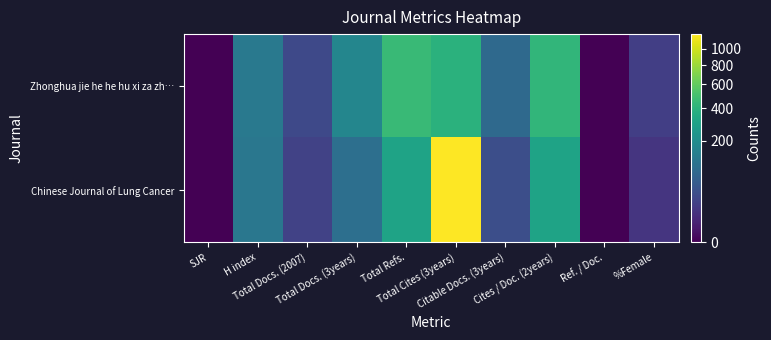

Reading left to right, what are all the values shown in this chart?

Zhonghua jie he he hu xi za zh…: SJR=0	H index=126	Total Docs. (2007)=28	Total Docs. (3years)=171	Total Refs.=455	Total Cites (3years)=388	Citable Docs. (3years)=81	Cites / Doc. (2years)=424	Ref. / Doc.=0	%Female=18
Chinese Journal of Lung Cancer: SJR=0	H index=118	Total Docs. (2007)=21	Total Docs. (3years)=96	Total Refs.=308	Total Cites (3years)=1198	Citable Docs. (3years)=34	Cites / Doc. (2years)=306	Ref. / Doc.=0	%Female=11